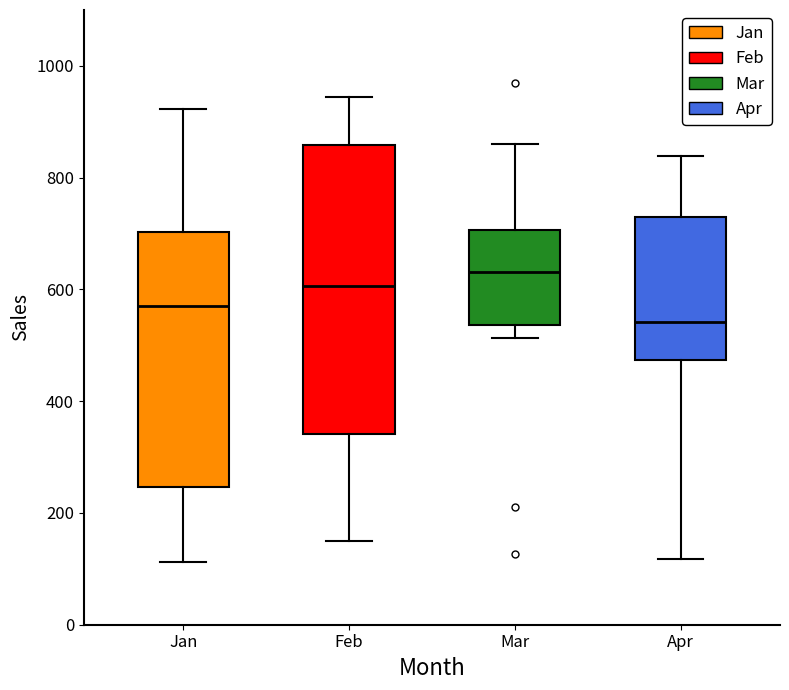

Comparing the boxes themselves (not the whiskers), which one is the tallest?

Feb